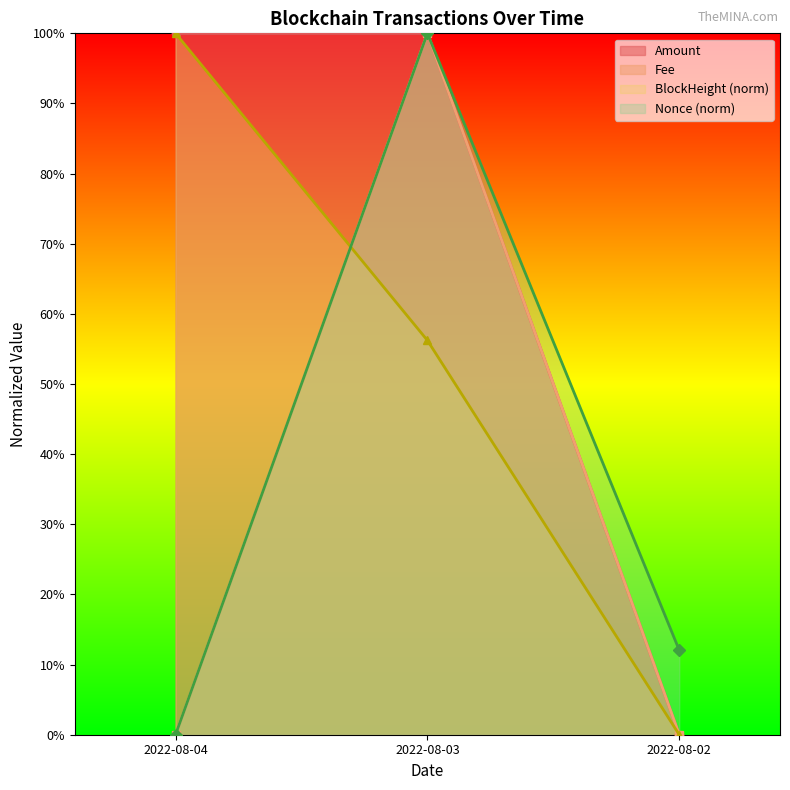

At which label does BlockHeight (norm) reach its peak?

2022-08-04